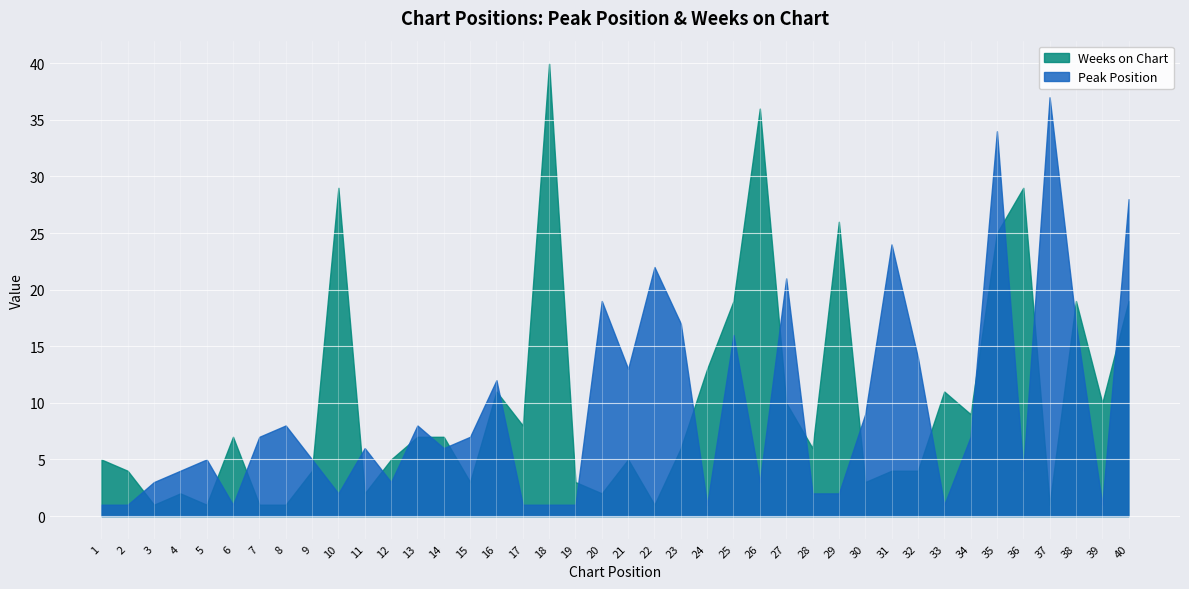

Is the value of Weeks on Chart at 30 greater than the value of Peak Position at 1?

Yes